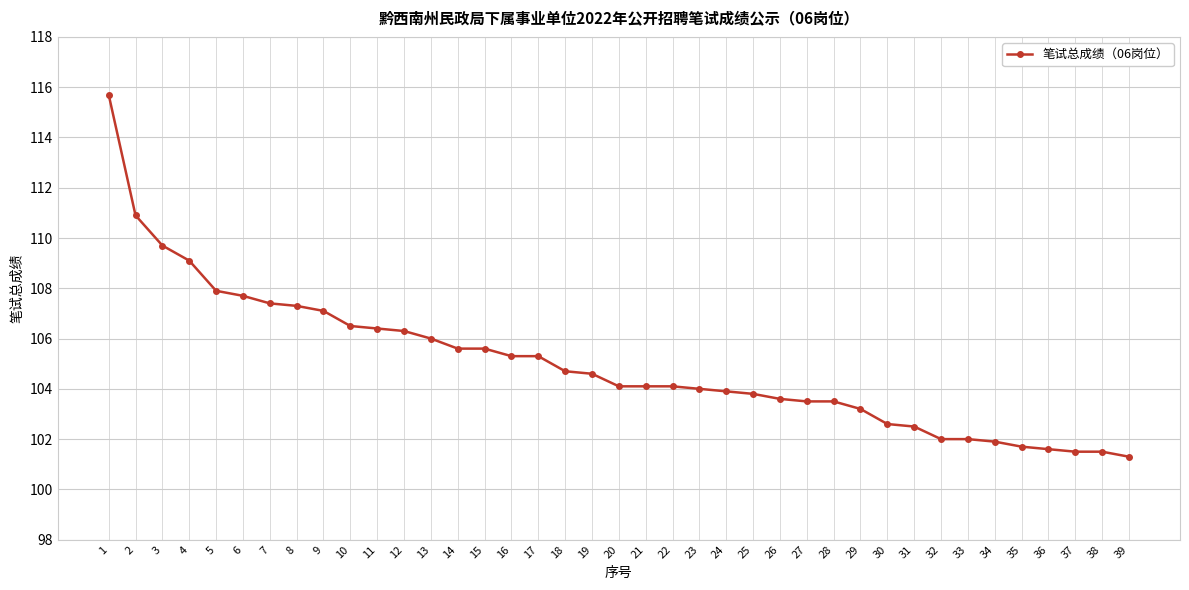

Between 37 and 17, which is larger?

17